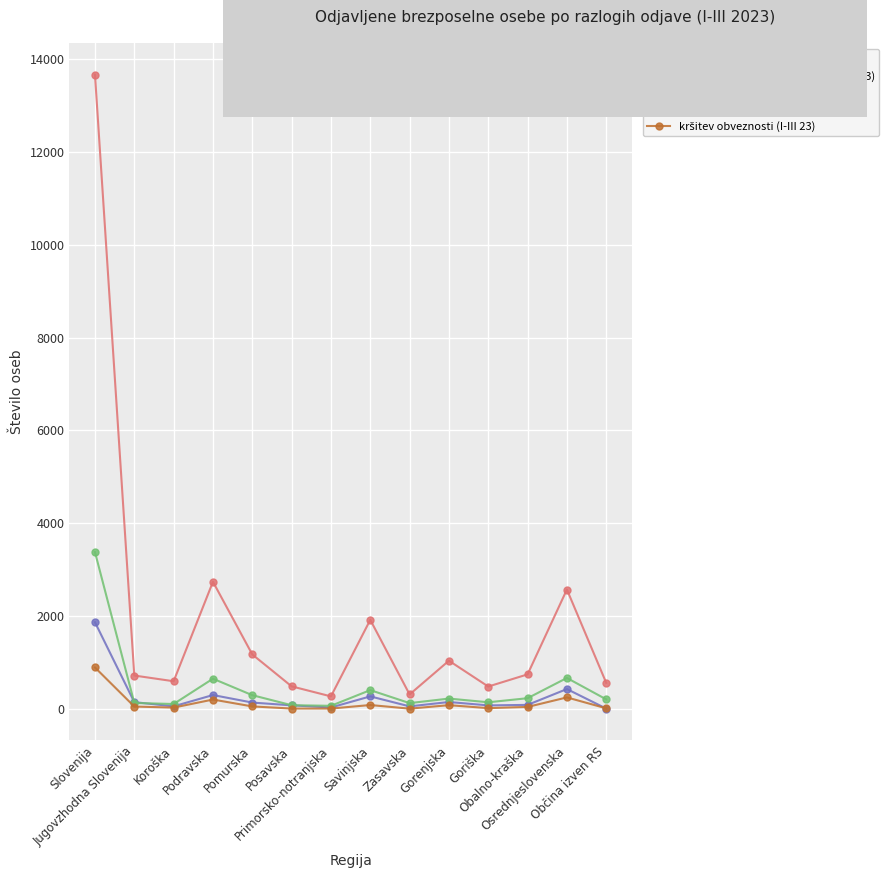

Which series has the largest range (max minus min)?

zaposlitev oz. samozaposlitev (I-III 23)